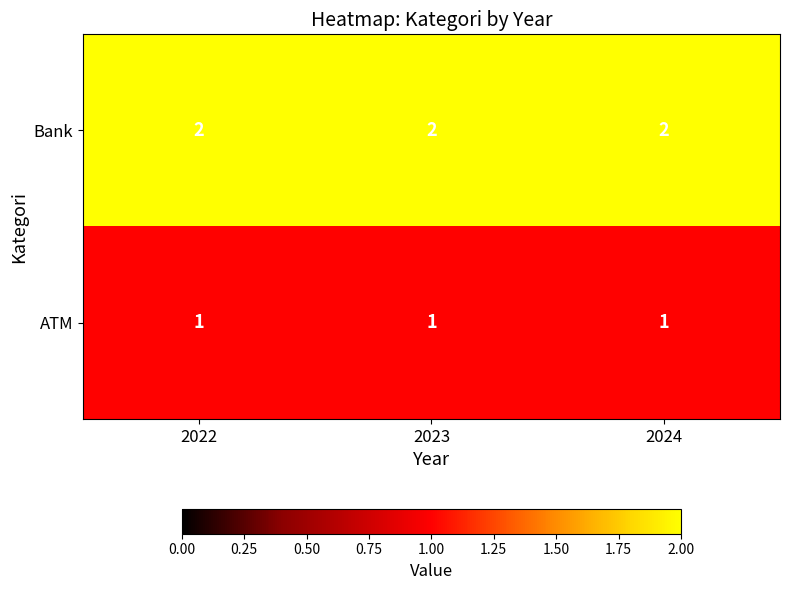

Rank the series by their average value, from lowest to highest.

ATM, Bank